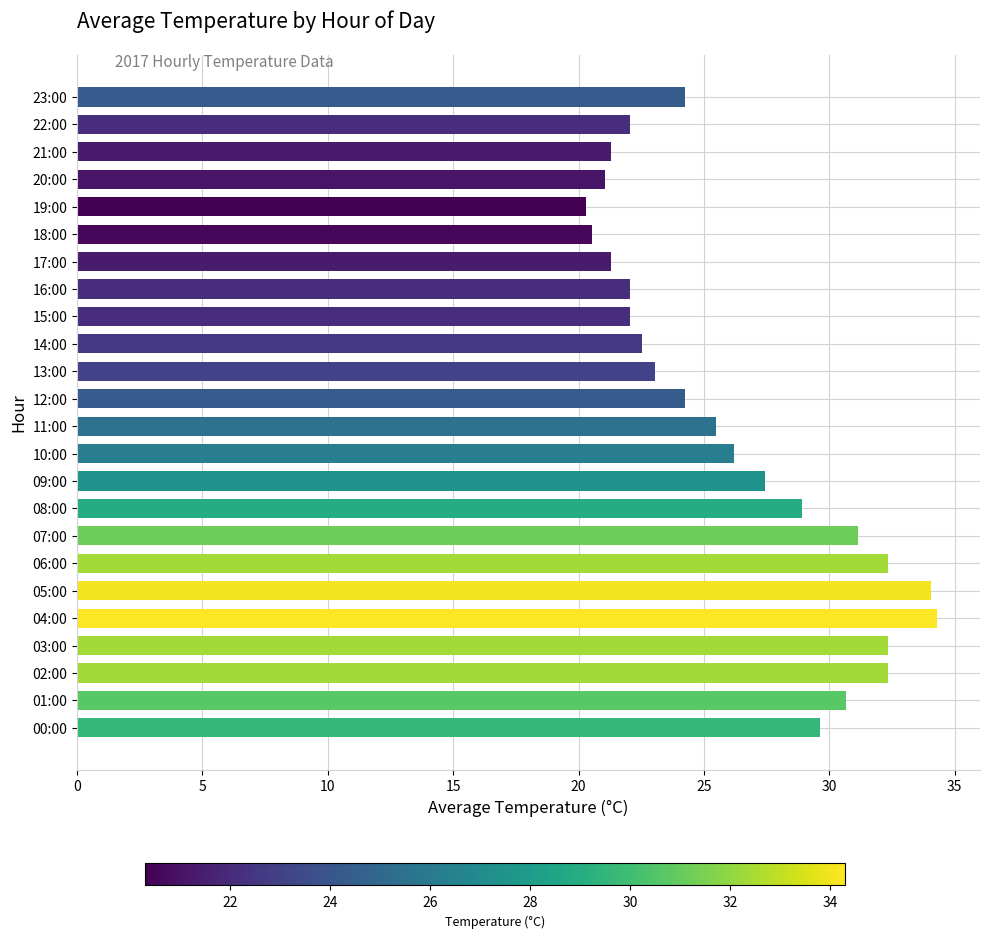

What is the maximum value shown in the chart?

34.3